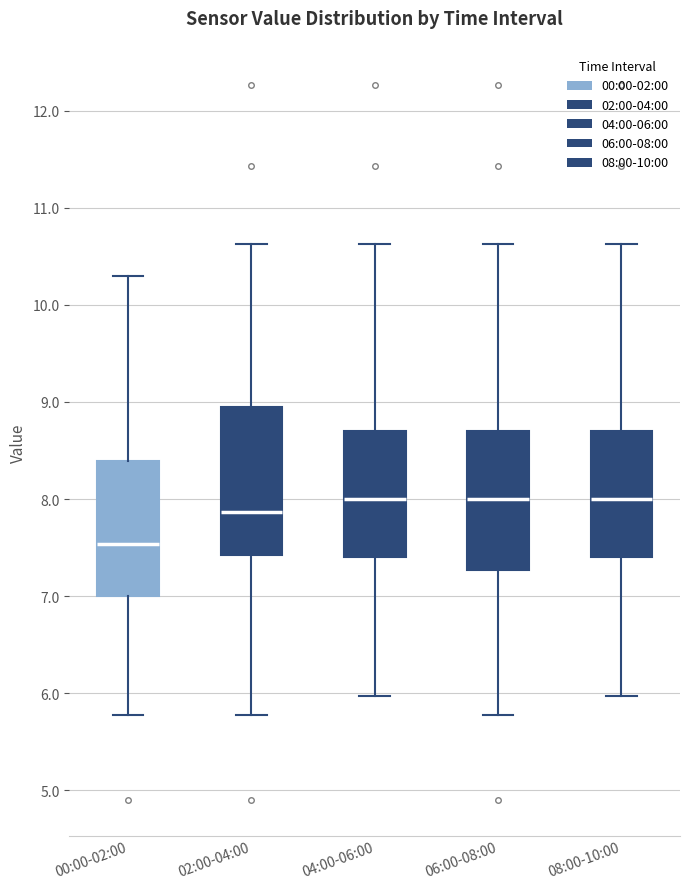

Where is the lower edge of the box for 08:00-10:00 on the y-axis? The values are not printed on the chart, so give them approximately, as read against the axis.

7.4